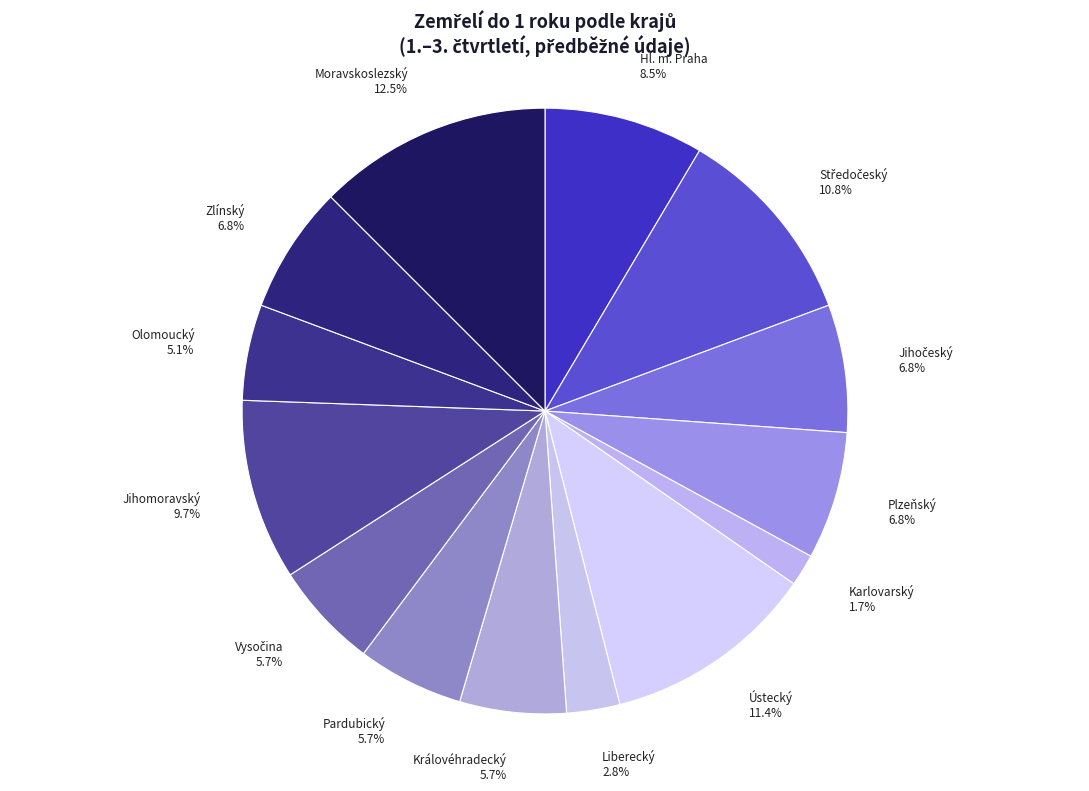

Combined, do Jihomoravský and Liberecký account for over 50%?

No